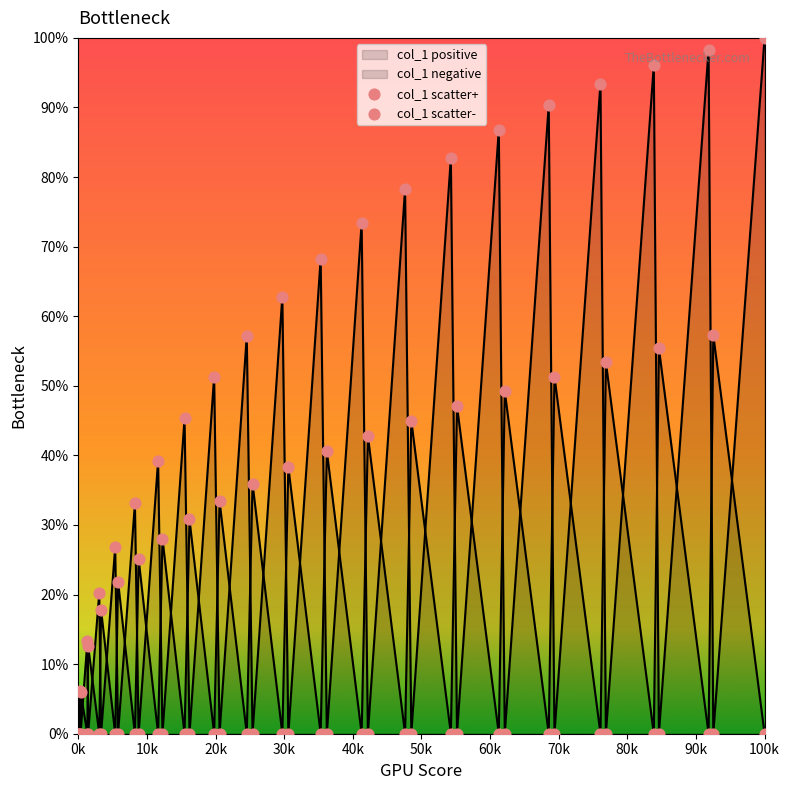

How many lines are shown in the chart?

2